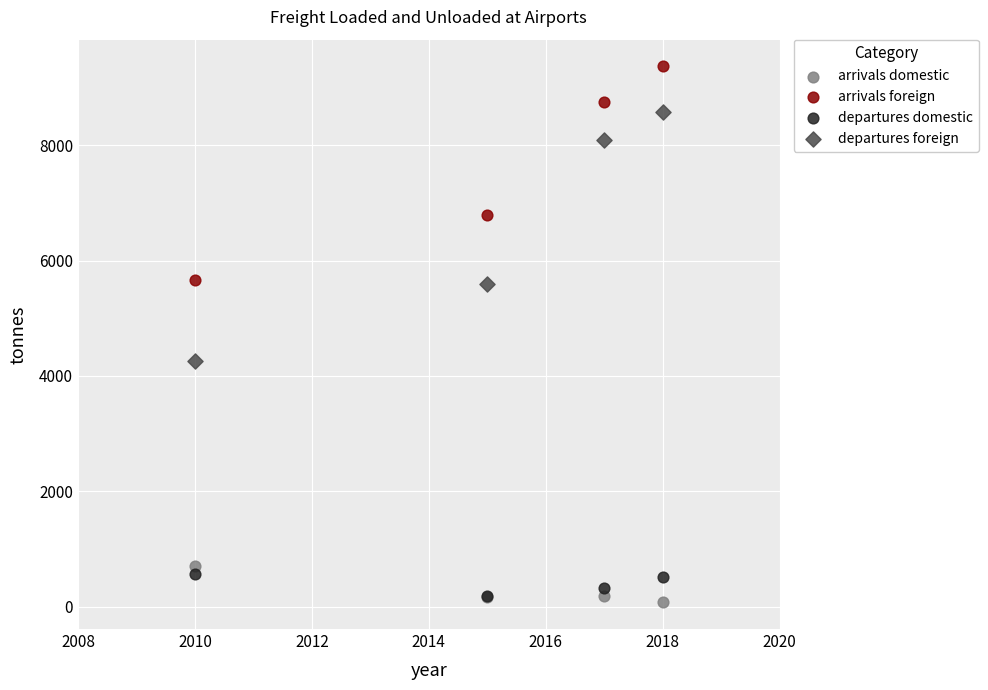

Across all series, what Y value is closest to 4722?

4268